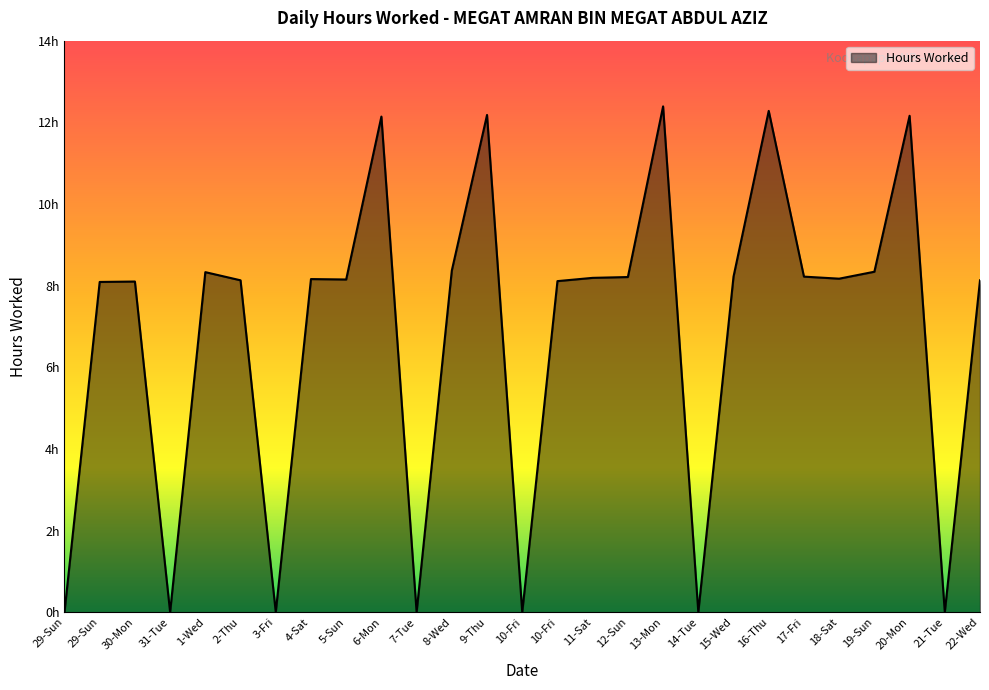

Between 18-Sat and 12-Sun, which is larger?

12-Sun